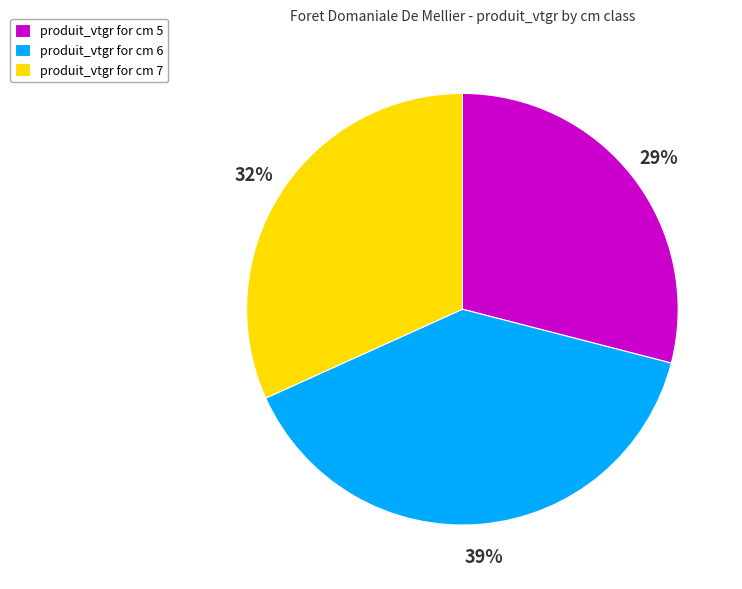

Which category has the smallest portion of the pie?

produit_vtgr for cm 5